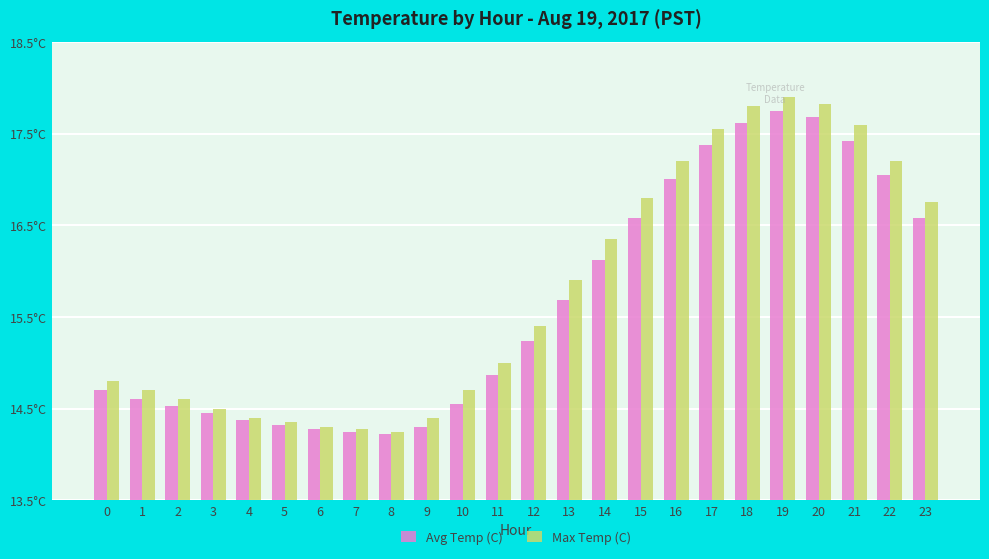

What are all the series names shown in the legend?

Avg Temp (C), Max Temp (C)